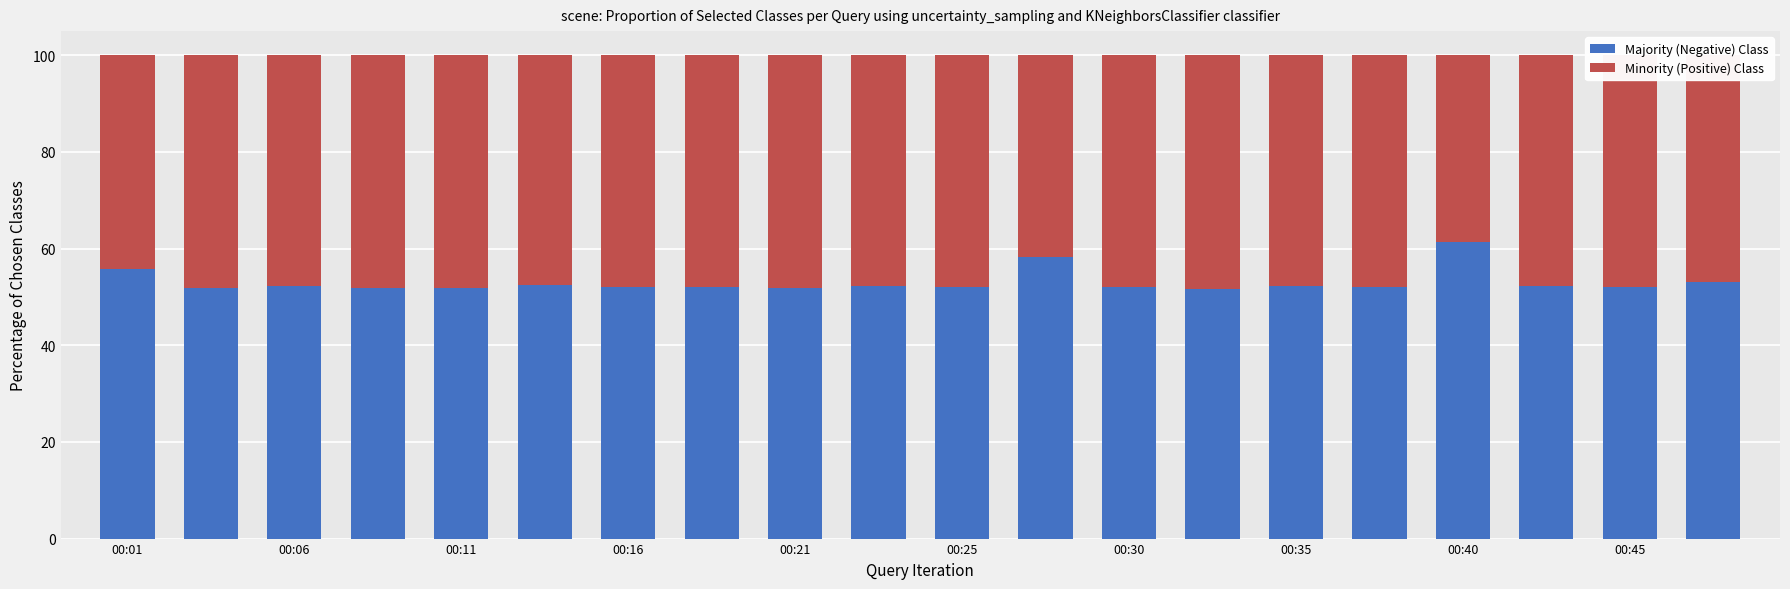

What is the lowest value of the Majority (Negative) Class series?

51.7